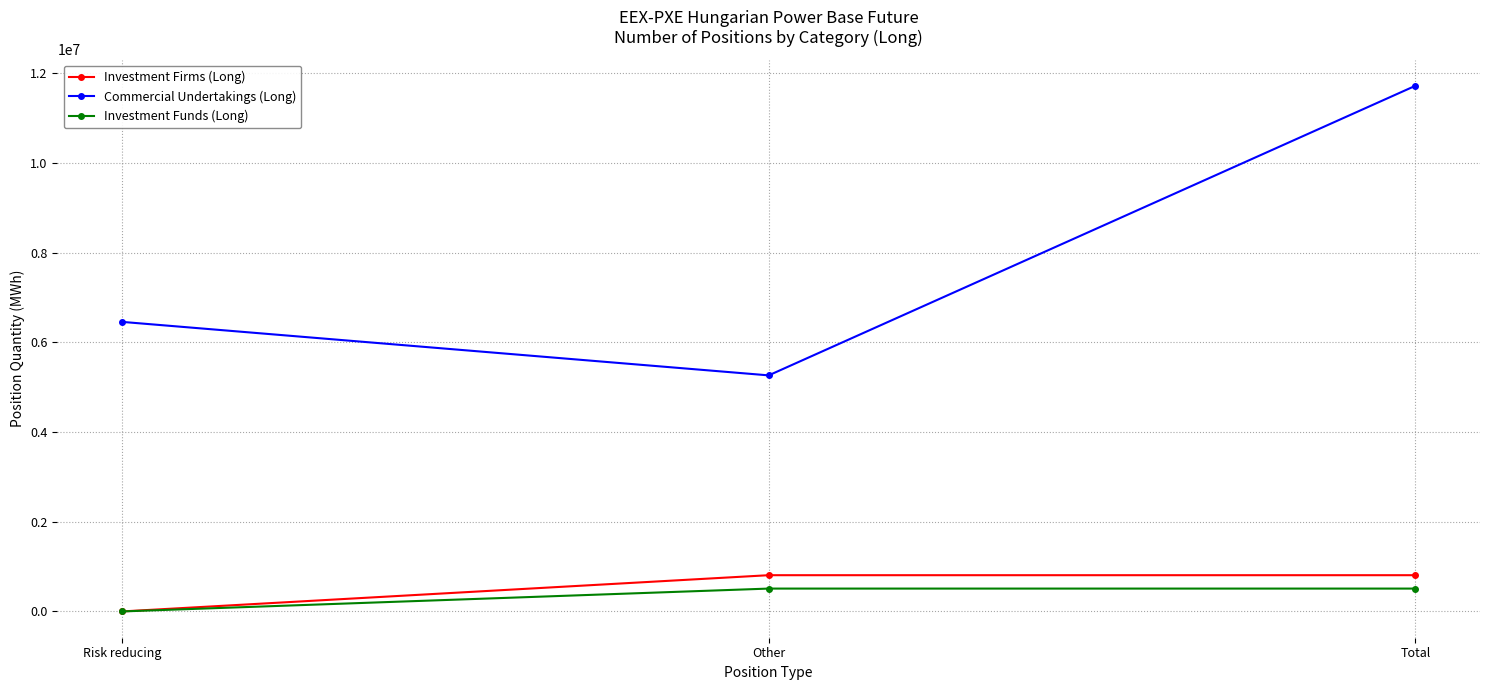

What position from the right is Total?

1